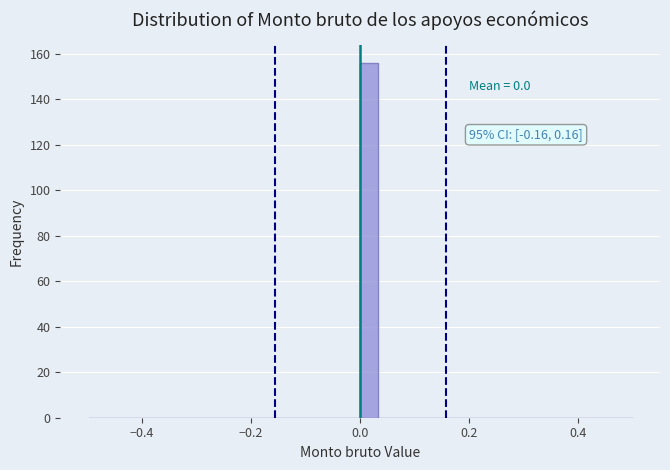

Read against the x-axis, roughly where is the centre of the tallest bar?

0.02